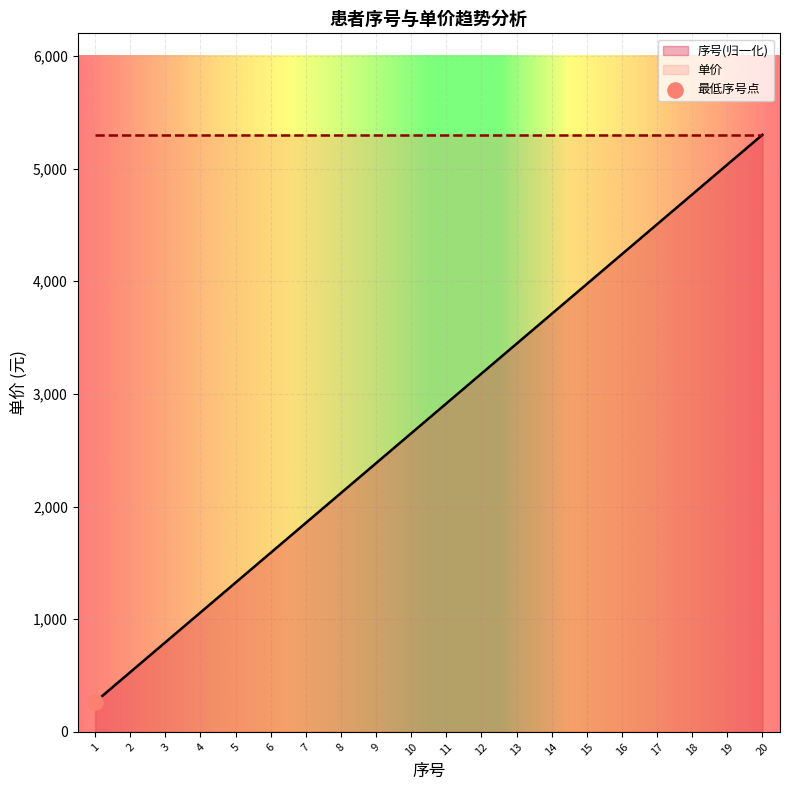

What is the change in value from 3 to 5?

+530.0